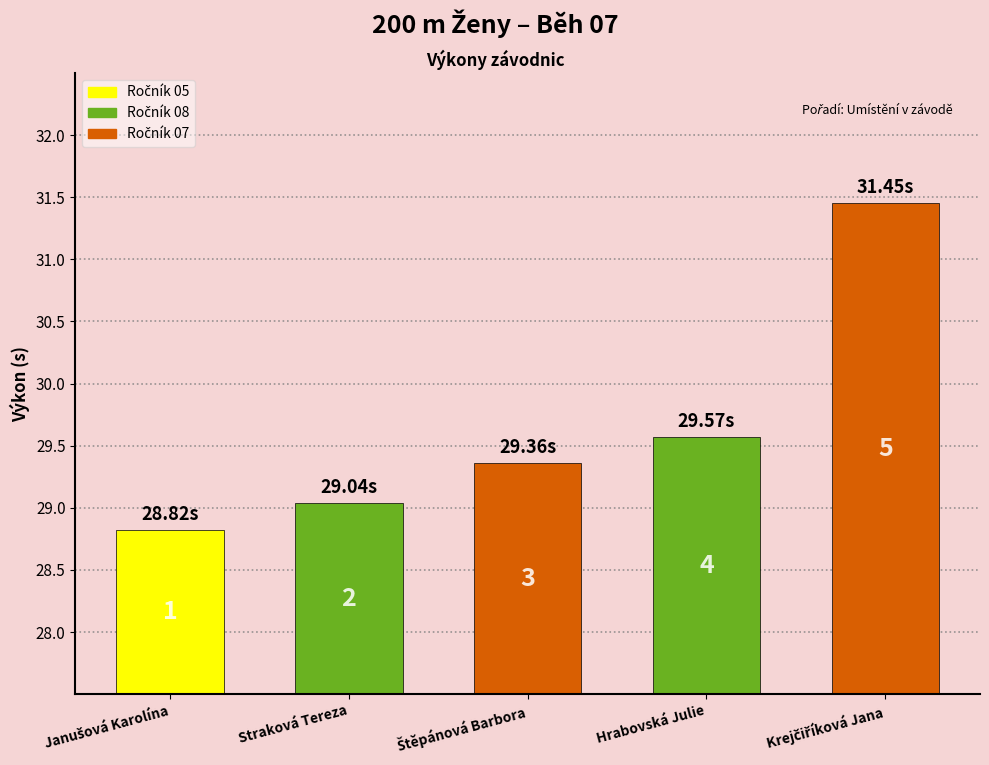

Between Straková Tereza and Krejčiříková Jana, which is larger?

Krejčiříková Jana